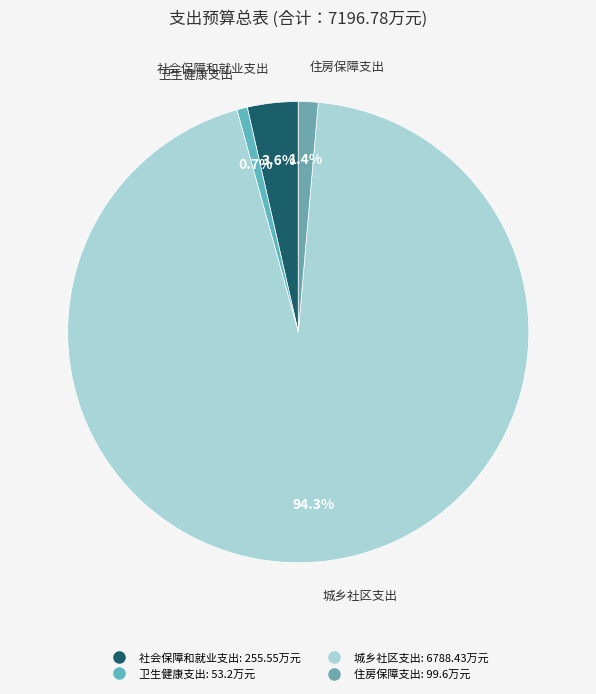

Is it true that 城乡社区支出 is 99% of the pie?

False